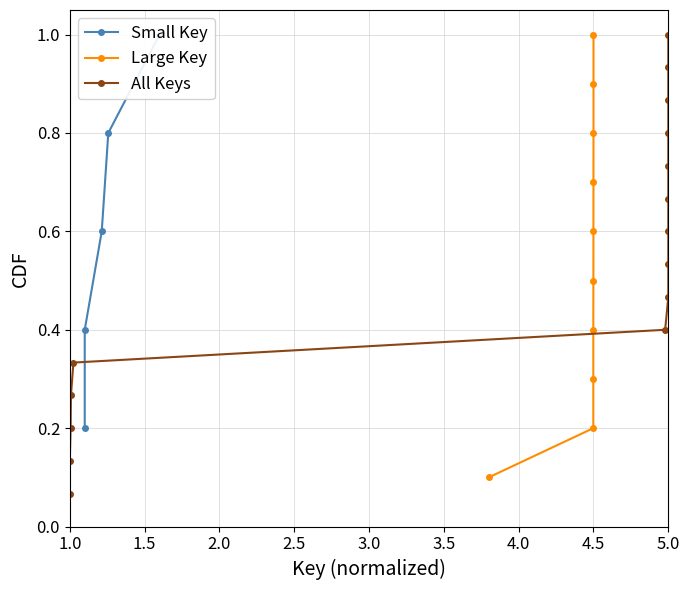

What is the difference between the values at 2 and 1?

0.1